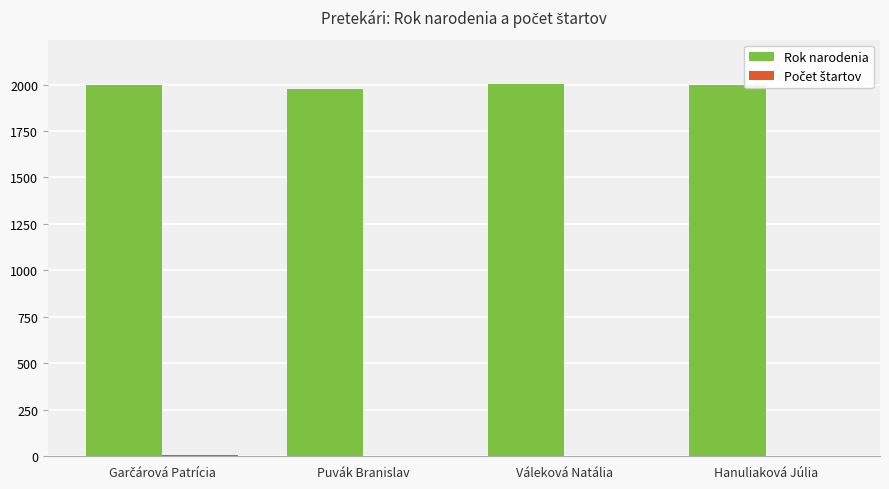

What is the maximum value for Rok narodenia?

2001